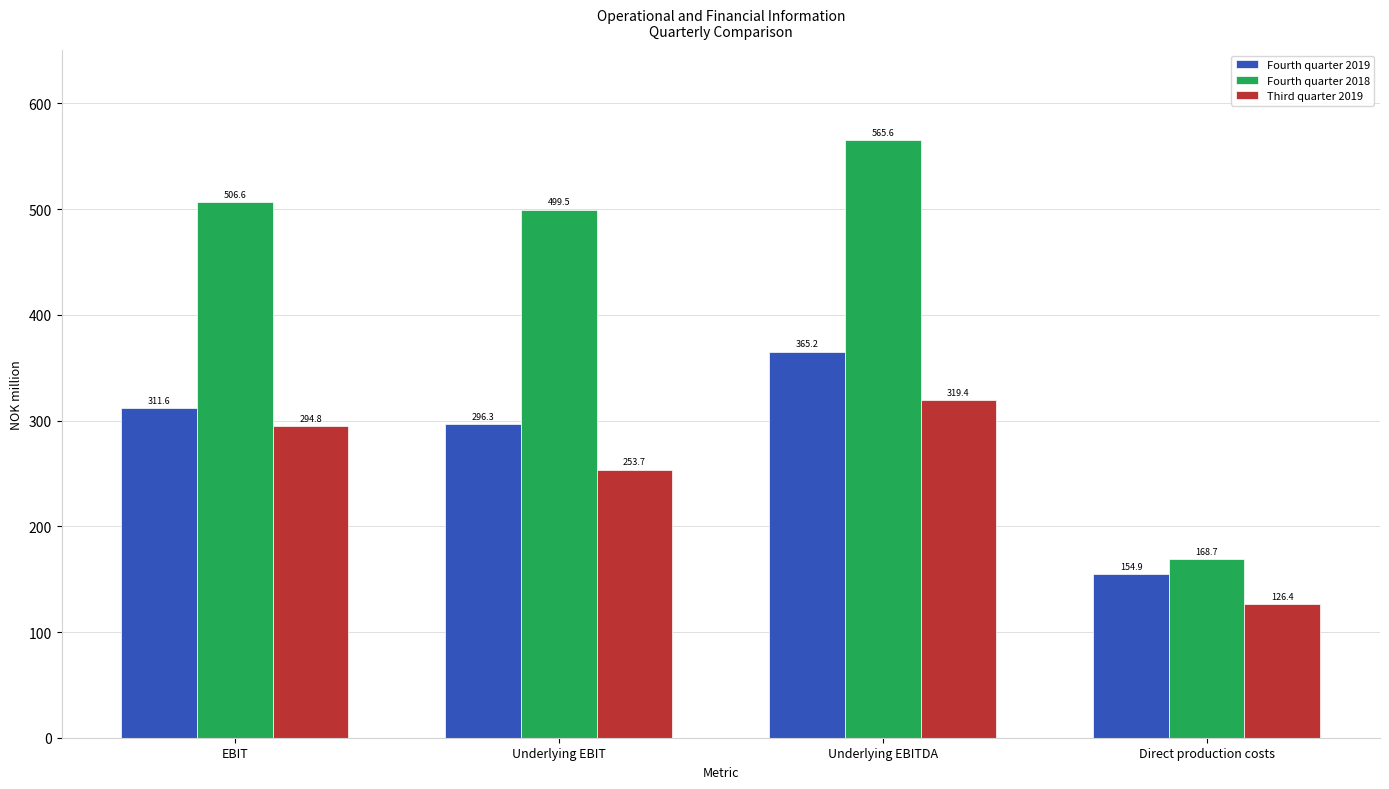

Reading left to right, transcribe all the data shown in this chart.

Fourth quarter 2019: EBIT=311.6	Underlying EBIT=296.3	Underlying EBITDA=365.2	Direct production costs=154.9
Fourth quarter 2018: EBIT=506.6	Underlying EBIT=499.5	Underlying EBITDA=565.6	Direct production costs=168.7
Third quarter 2019: EBIT=294.8	Underlying EBIT=253.7	Underlying EBITDA=319.4	Direct production costs=126.4